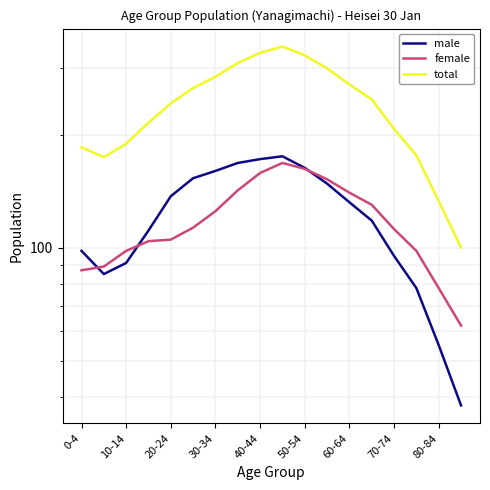

Reading left to right, list all the values displayed in this chart.

male: 98	85	91	111	137	153	160	168	172	175	163	148	132	118	95	78	55	38
female: 87	89	98	104	105	113	125	142	158	168	162	152	140	130	112	98	78	62
total: 185	174	189	215	242	266	285	310	330	343	325	300	272	248	207	176	133	100